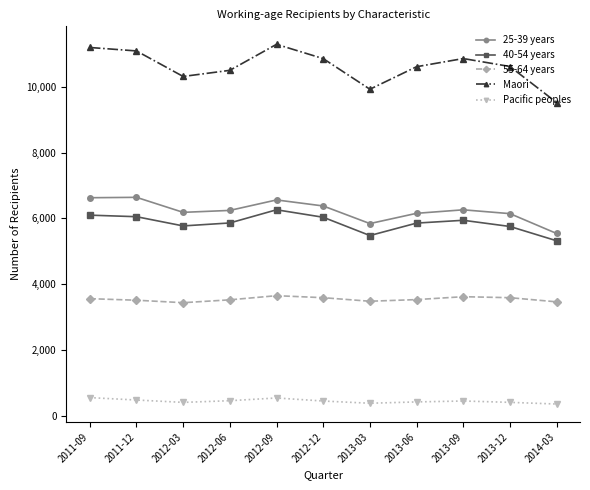

What is the difference between the second highest and second lowest values in the 55-64 years series?

156